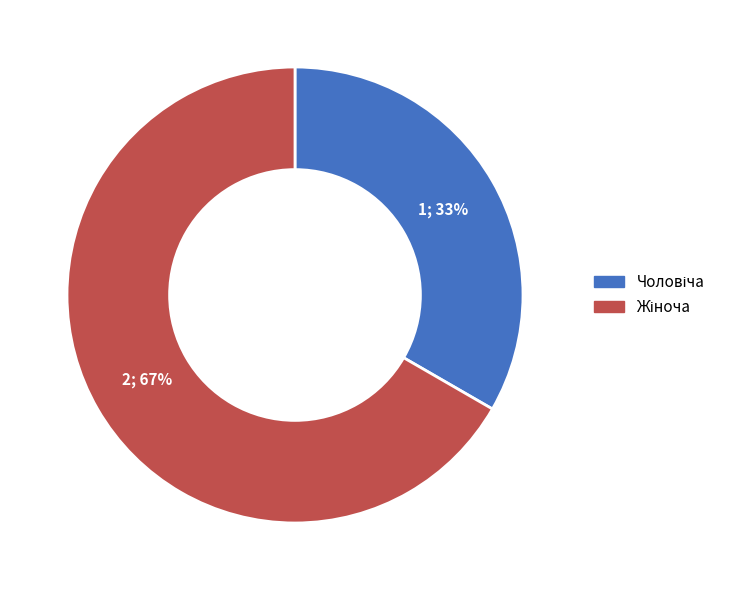

Is there a majority slice in this chart?

Yes